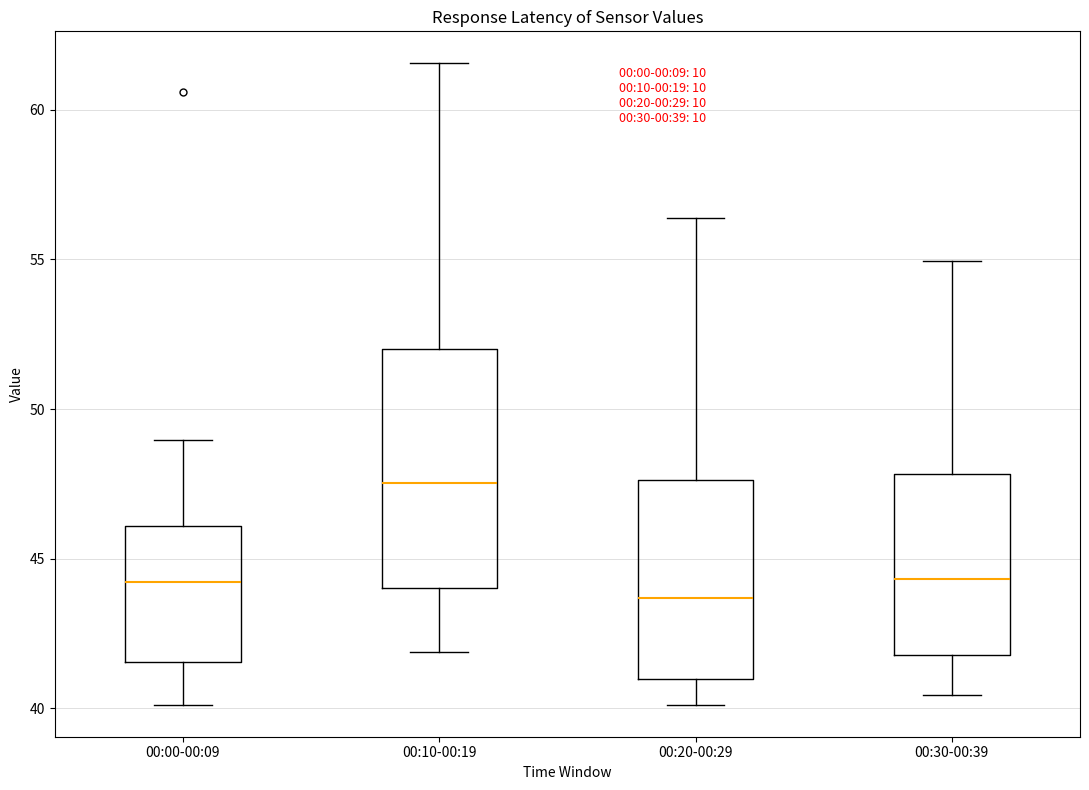

Which box's median line is the highest?

00:10-00:19